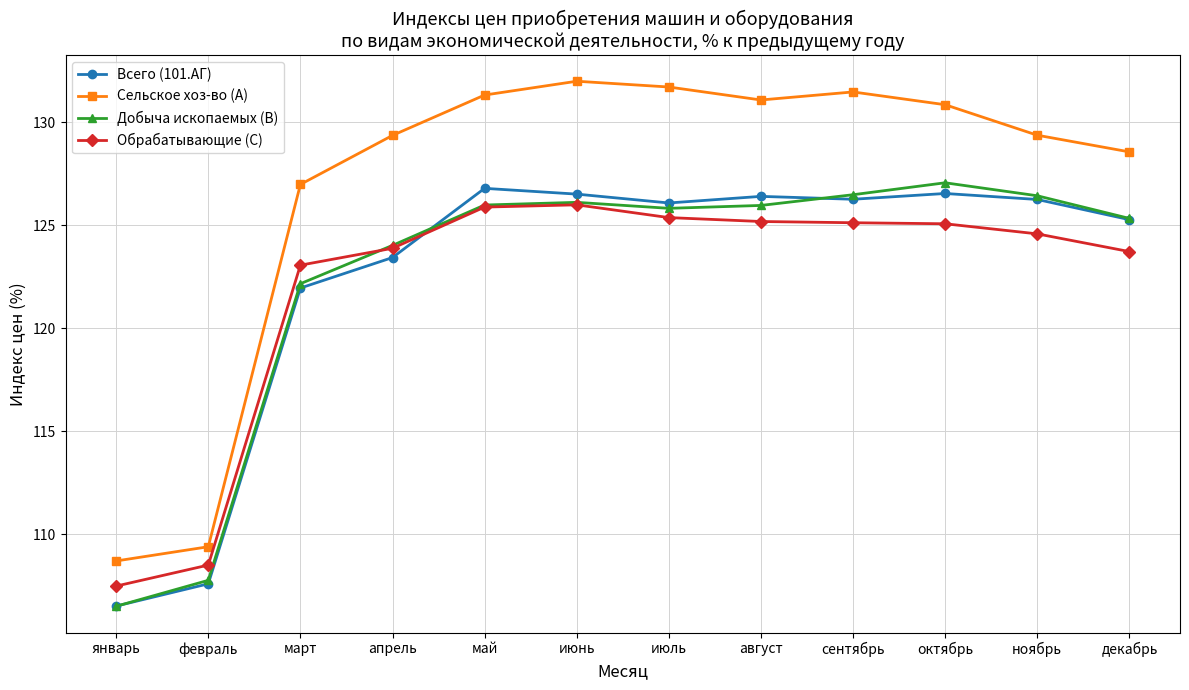

What are all the series names shown in the legend?

Всего (101.АГ), Сельское хоз-во (A), Добыча ископаемых (B), Обрабатывающие (C)